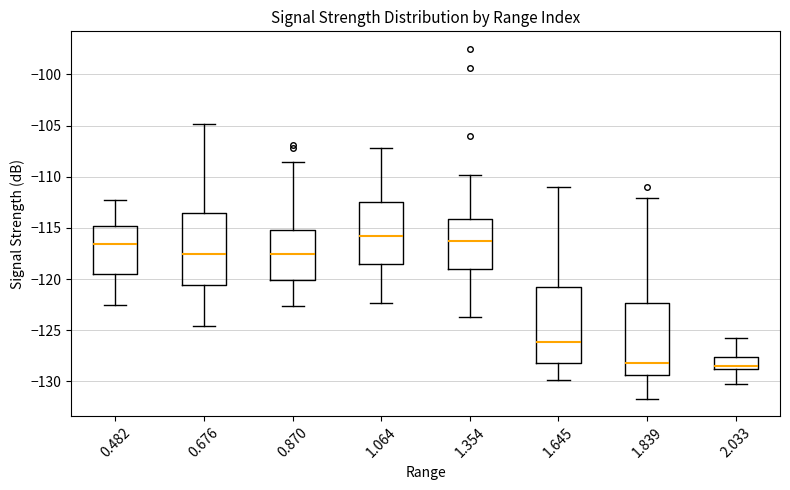

Reading left to right, transcribe this box plot: for each box, give where its median line is, the range the box spans, and where its two whiskers end, as read against the y-axis. The values are not printed on the chart, so give them approximately, as read against the axis.

0.482: median -116.5, box -119.5 to -115.0, whiskers -122.5 to -112.5
0.676: median -117.5, box -120.5 to -113.5, whiskers -124.5 to -105.0
0.870: median -117.5, box -120.0 to -115.0, whiskers -122.5 to -108.5
1.064: median -115.5, box -118.5 to -112.5, whiskers -122.5 to -107.0
1.354: median -116.0, box -119.0 to -114.0, whiskers -123.5 to -110.0
1.645: median -126.0, box -128.0 to -121.0, whiskers -130.0 to -111.0
1.839: median -128.0, box -129.5 to -122.5, whiskers -131.5 to -112.0
2.033: median -128.5, box -129.0 to -127.5, whiskers -130.5 to -126.0